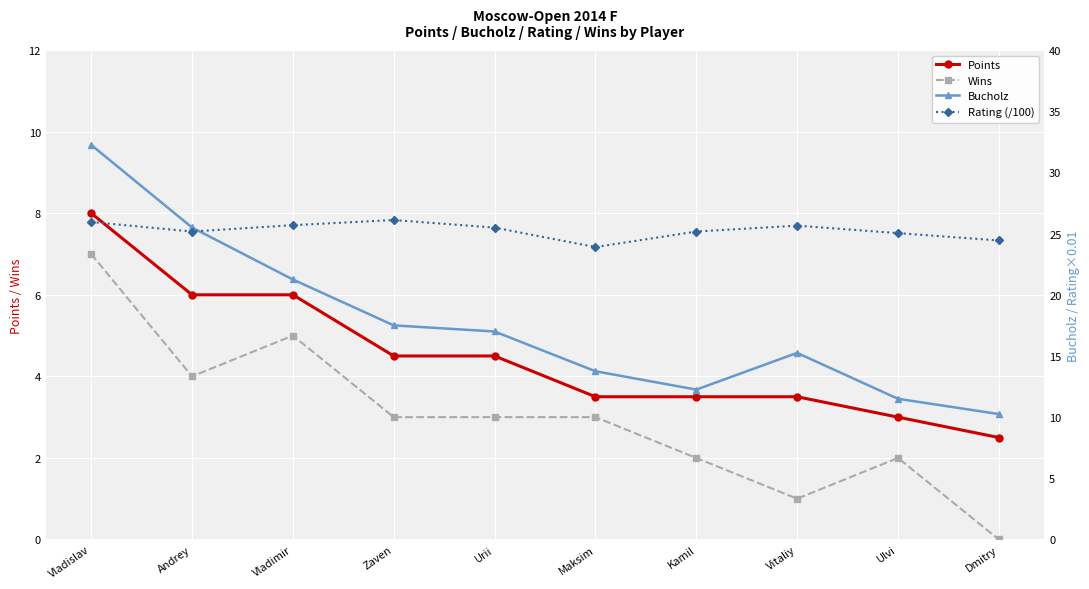

Reading right to left, list all the values displayed in this chart.

Points: Dmitry=2.5	Ulvi=3.0	Vitaliy=3.5	Kamil=3.5	Maksim=3.5	Urii=4.5	Zaven=4.5	Vladimir=6.0	Andrey=6.0	Vladislav=8.0
Wins: Dmitry=0.0	Ulvi=2.0	Vitaliy=1.0	Kamil=2.0	Maksim=3.0	Urii=3.0	Zaven=3.0	Vladimir=5.0	Andrey=4.0	Vladislav=7.0
Bucholz: Dmitry=10.2	Ulvi=11.5	Vitaliy=15.2	Kamil=12.2	Maksim=13.8	Urii=17.0	Zaven=17.5	Vladimir=21.2	Andrey=25.5	Vladislav=32.2
Rating (/100): Dmitry=24.4	Ulvi=25.0	Vitaliy=25.6	Kamil=25.2	Maksim=23.9	Urii=25.5	Zaven=26.1	Vladimir=25.7	Andrey=25.2	Vladislav=25.9